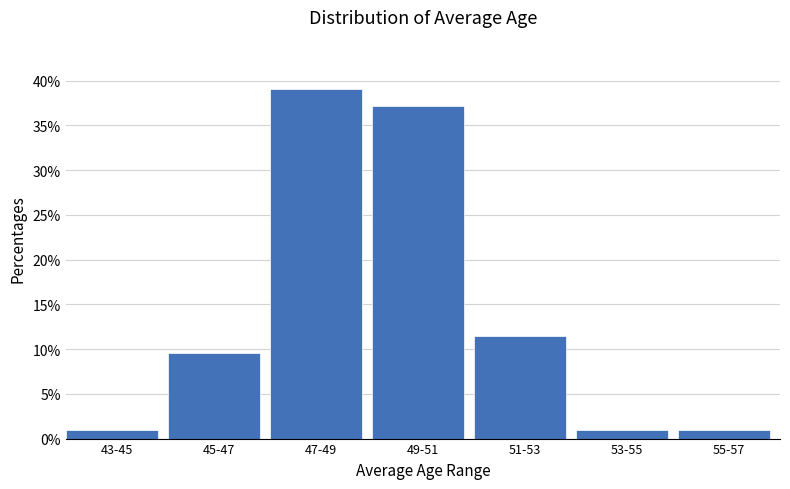

Reading left to right, list all the values displayed in this chart.

43-45=1.0	45-47=9.5	47-49=39.0	49-51=37.1	51-53=11.4	53-55=1.0	55-57=1.0